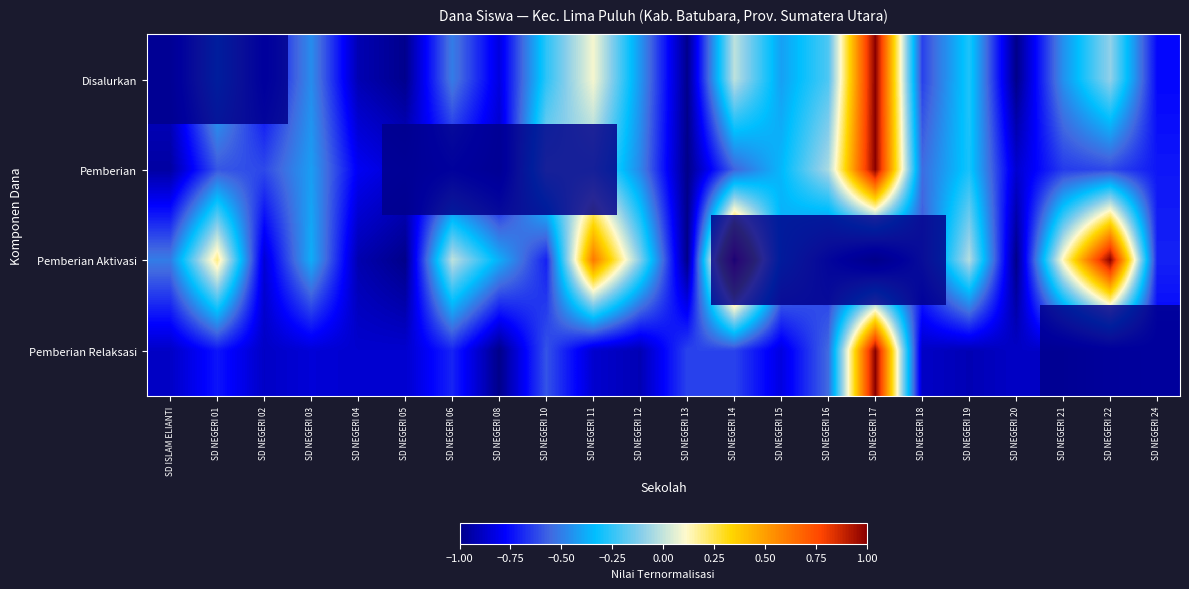

Which series has the largest total across all categories?

Pemberian